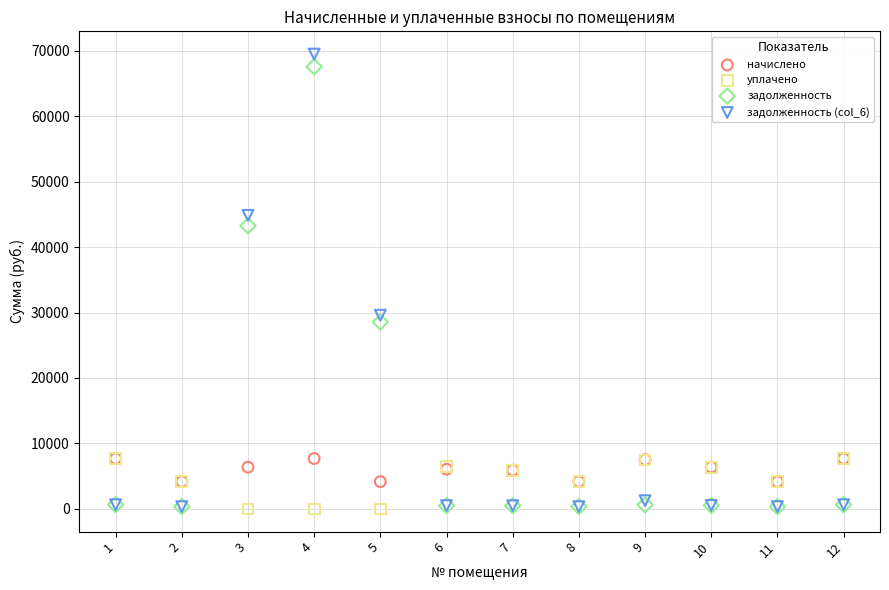

Which series contains the highest Y value?

задолженность (col_6)